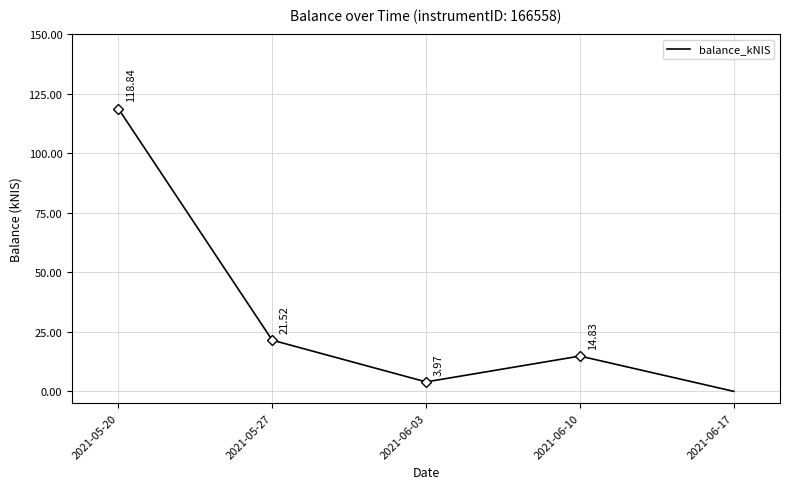

What is the difference between the values at 2021-06-10 and 2021-05-27?

6.7